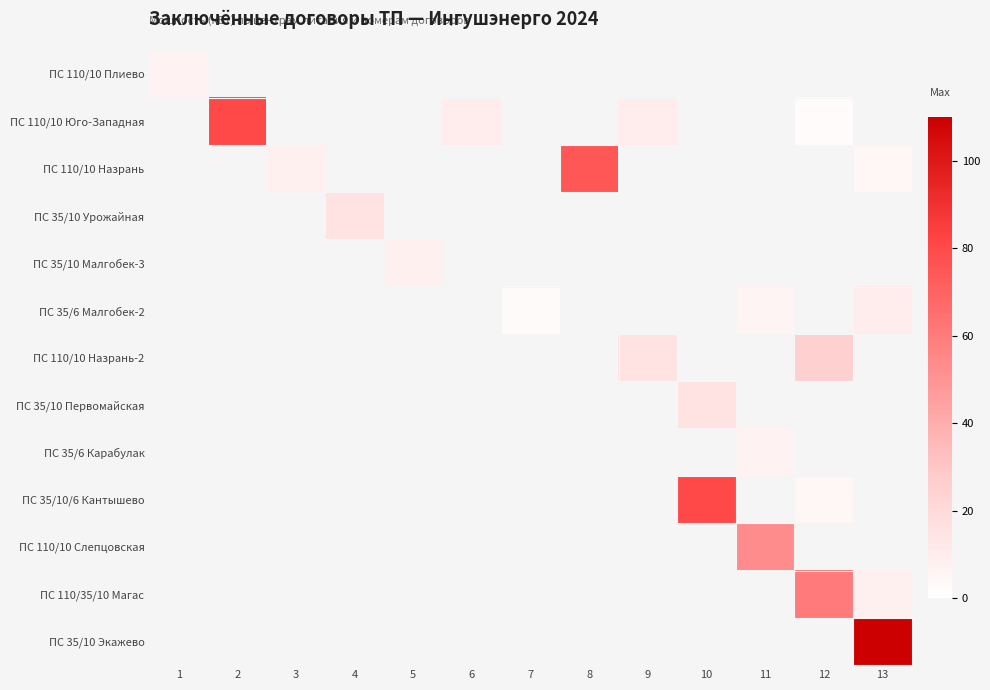

Is the value of ПС 110/35/10 Магас at 3 greater than the value of ПС 110/10 Слепцовская at 5?

Yes